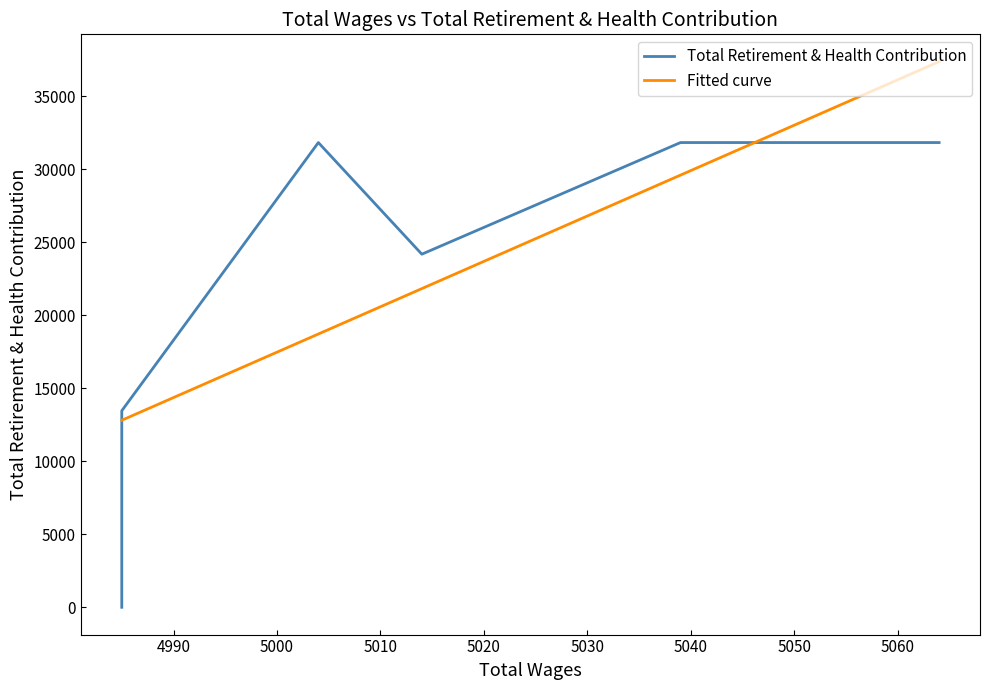

Rank the series by their average value, from highest to lowest.

Total Retirement & Health Contribution, Fitted curve